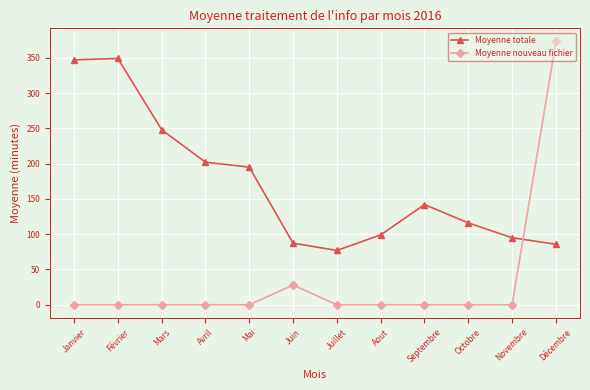

Rank the series at Juin from lowest to highest value.

Moyenne nouveau fichier, Moyenne totale